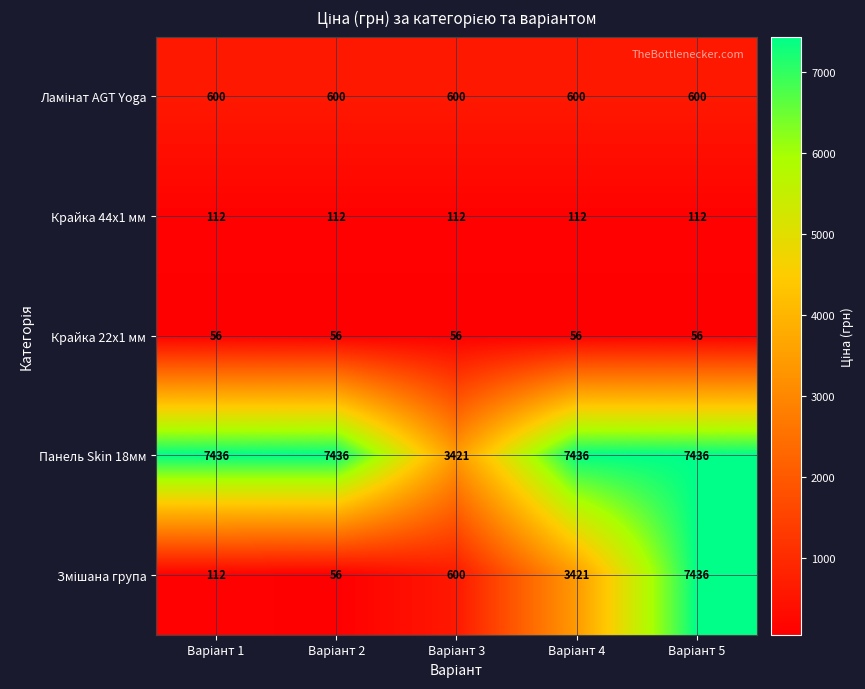

What is the minimum value shown in the chart?

56